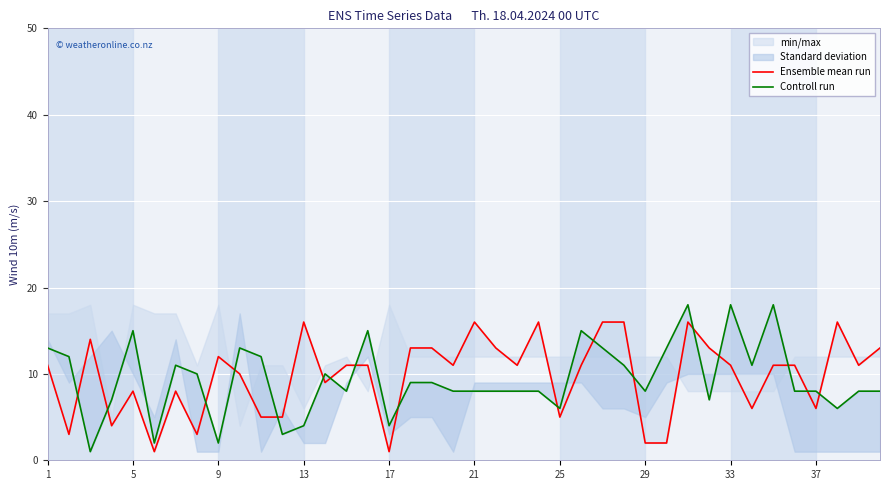

Which series changed the most between 37 and 38?

Ensemble mean run